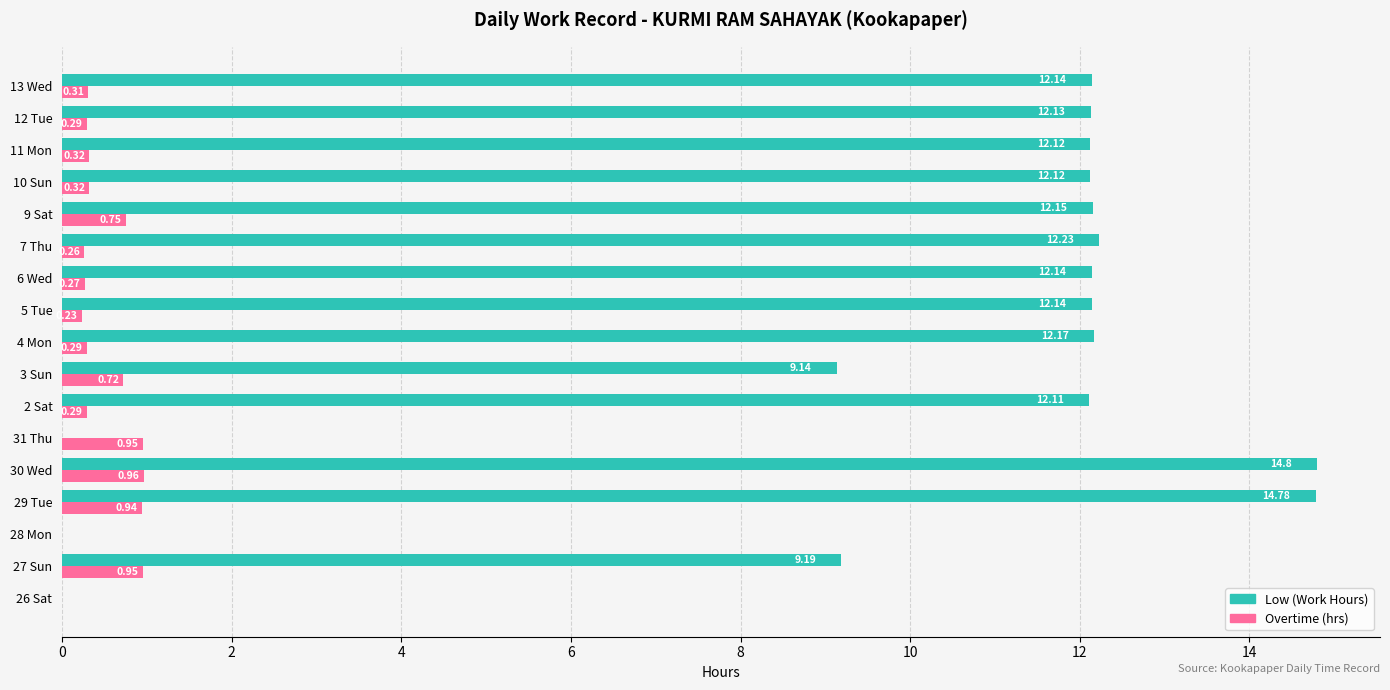

Is the value of Overtime (hrs) at 4 Mon greater than the value of Low (Work Hours) at 10 Sun?

No